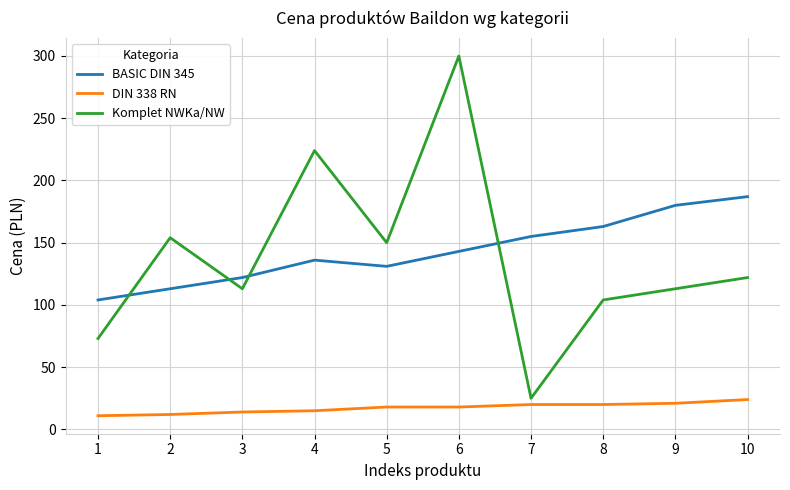

Is this an area chart (filled region under the line)?

No